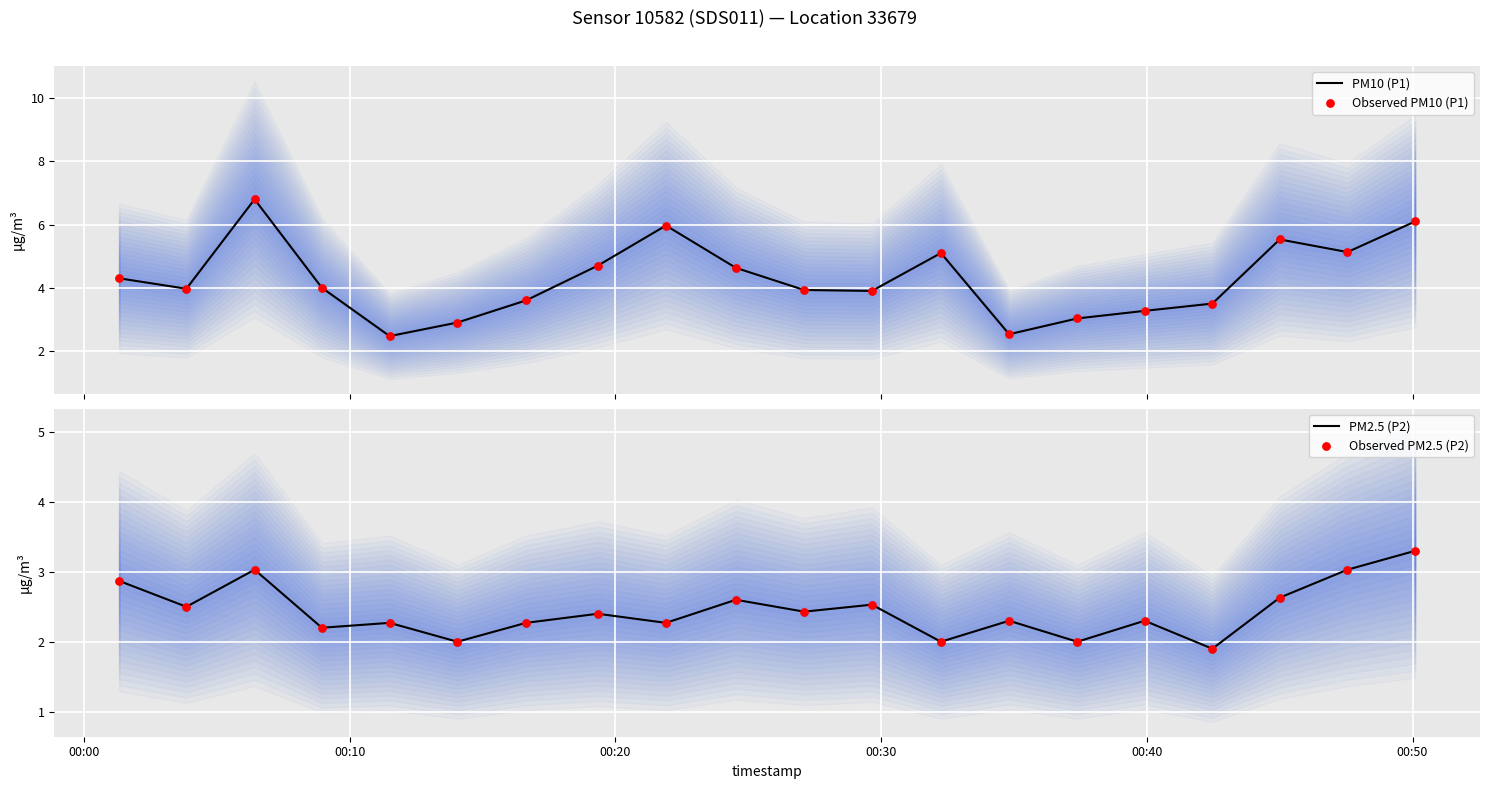

Which series reaches the maximum Y coordinate?

PM10 (P1)